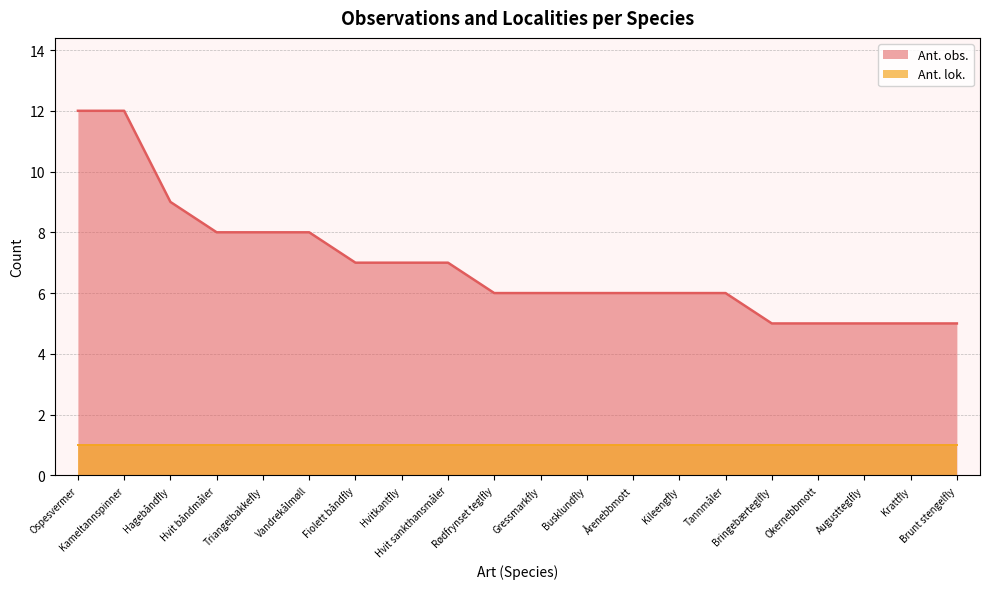

True or false: the data has more than 0 interior local peaks.

False